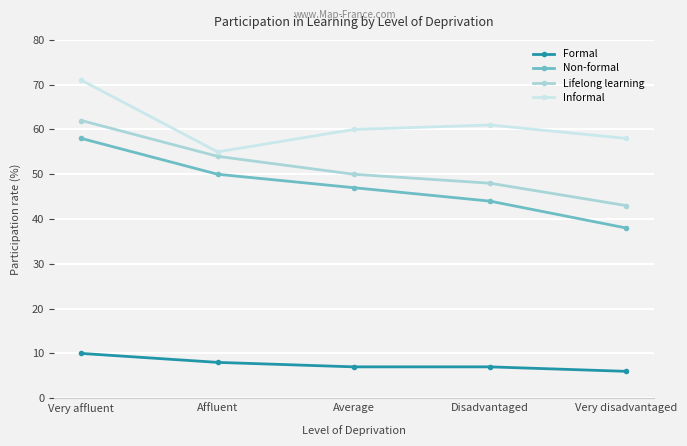

What is the difference between the Formal values at Very disadvantaged and Very affluent?

4